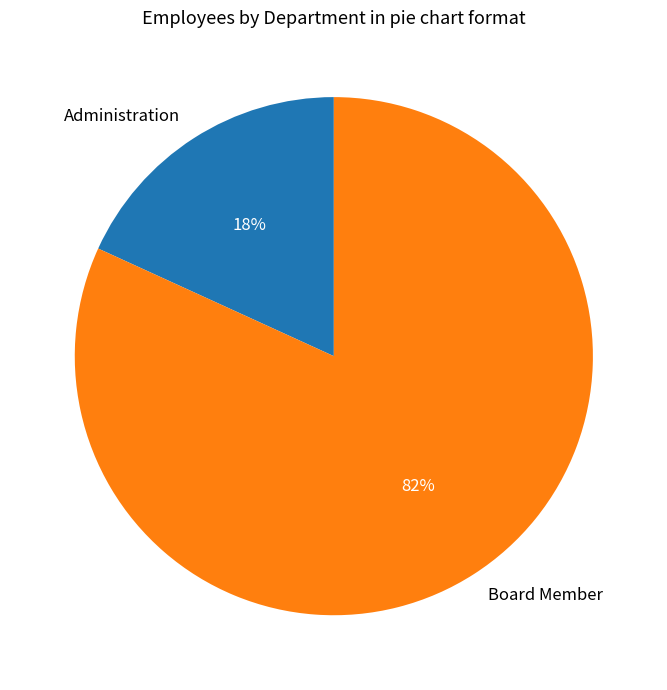

To the nearest percent, what is the difference between the Board Member and Administration slice percentages?

64%